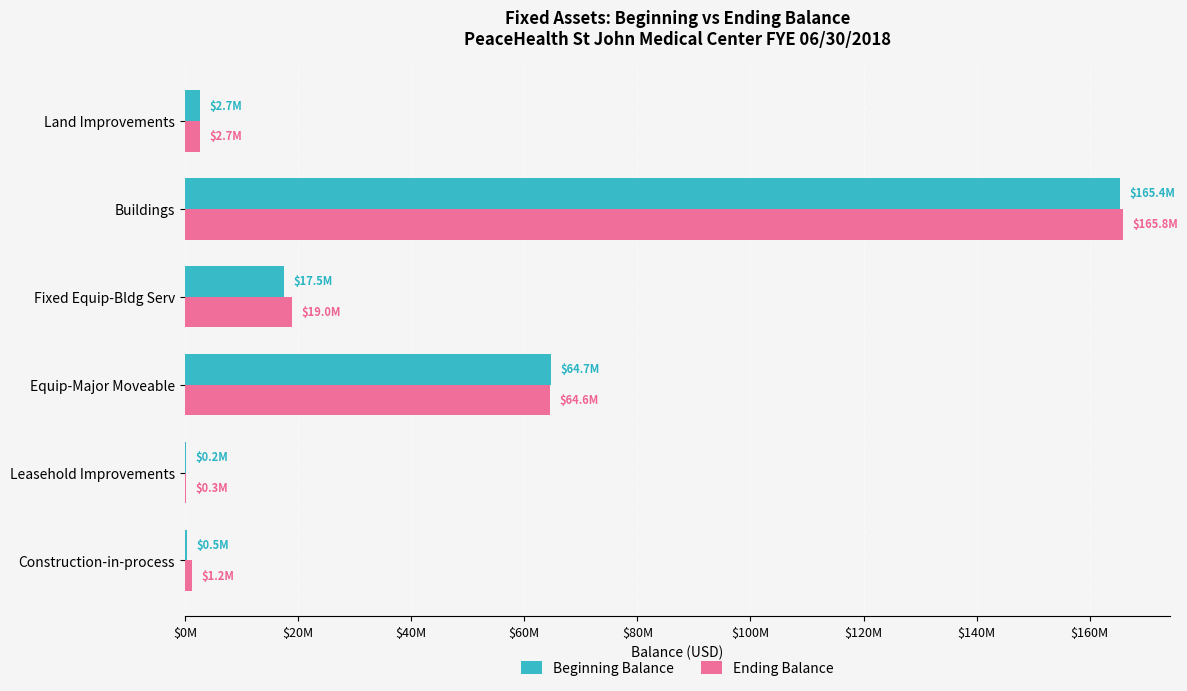

What position from the left is Leasehold Improvements?

5